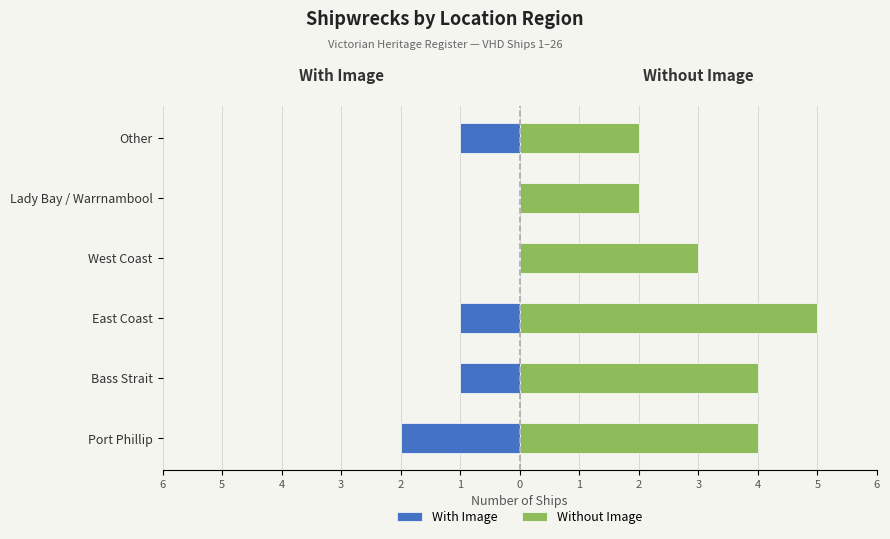

At Lady Bay / Warrnambool, list the series in order from largest to smallest.

Without Image, With Image